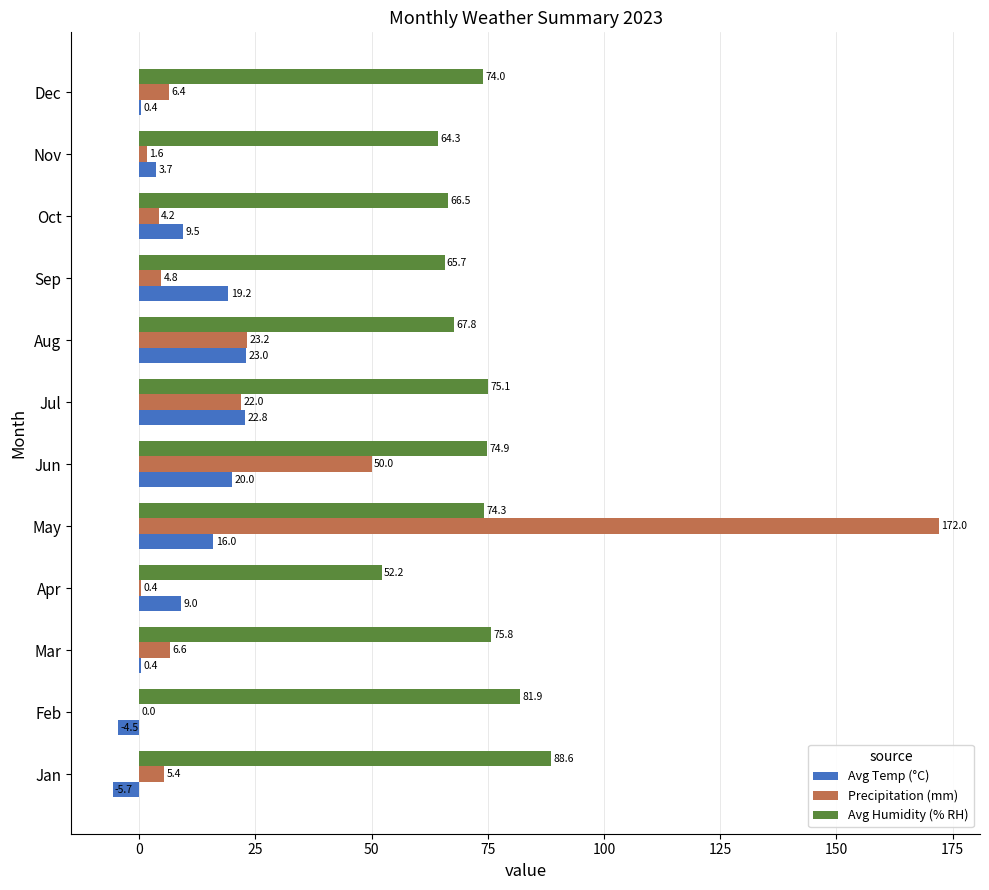

Count the number of data series in this chart.

3